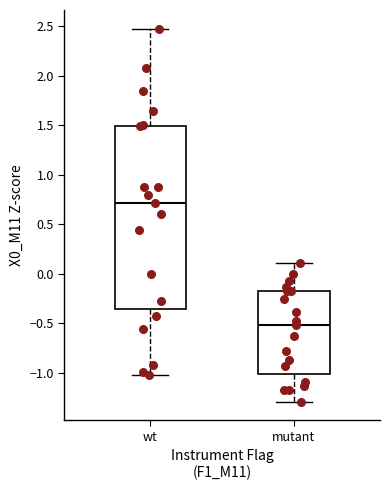

Where is the lower edge of the box for mutant on the y-axis? The values are not printed on the chart, so give them approximately, as read against the axis.

-1.00